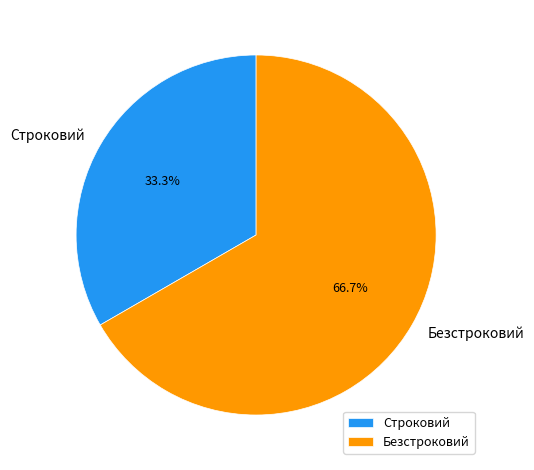

Do Безстроковий and Строковий together represent more than half of the pie?

Yes